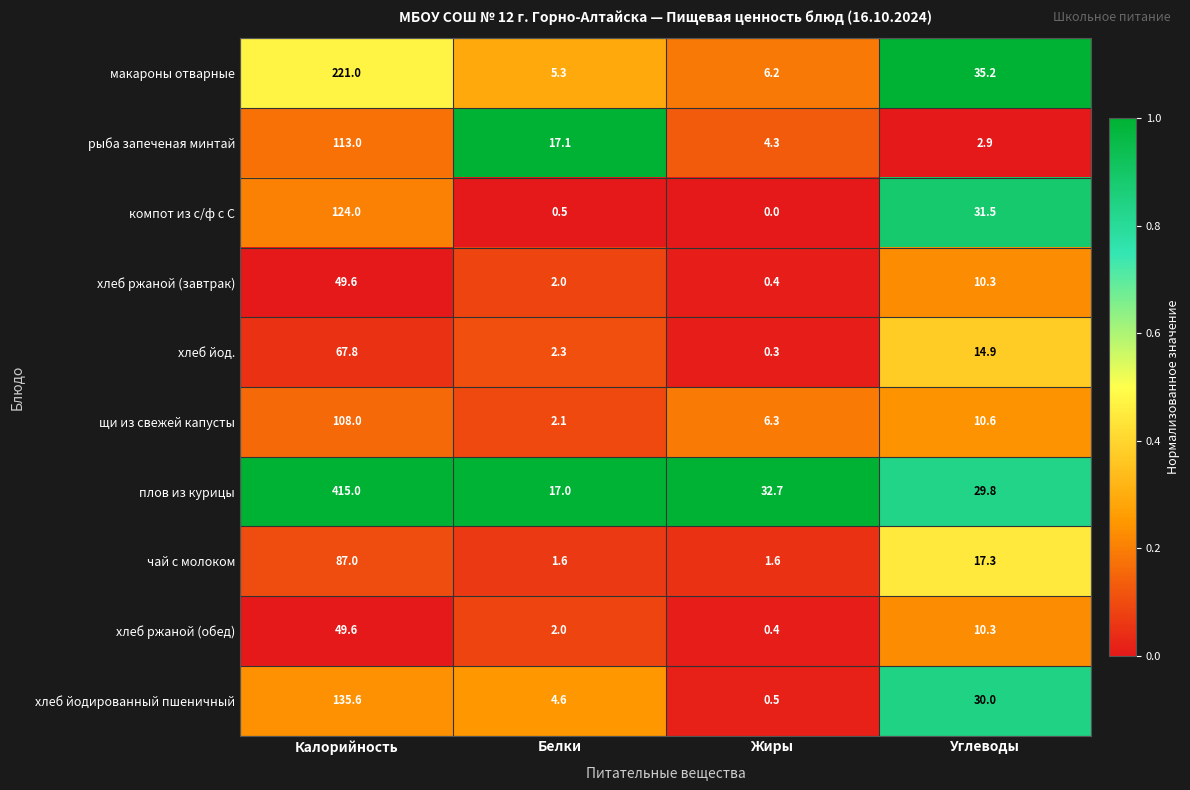

The хлеб ржаной (завтрак) series shows 4.1 at Углеводы. True or false?

False